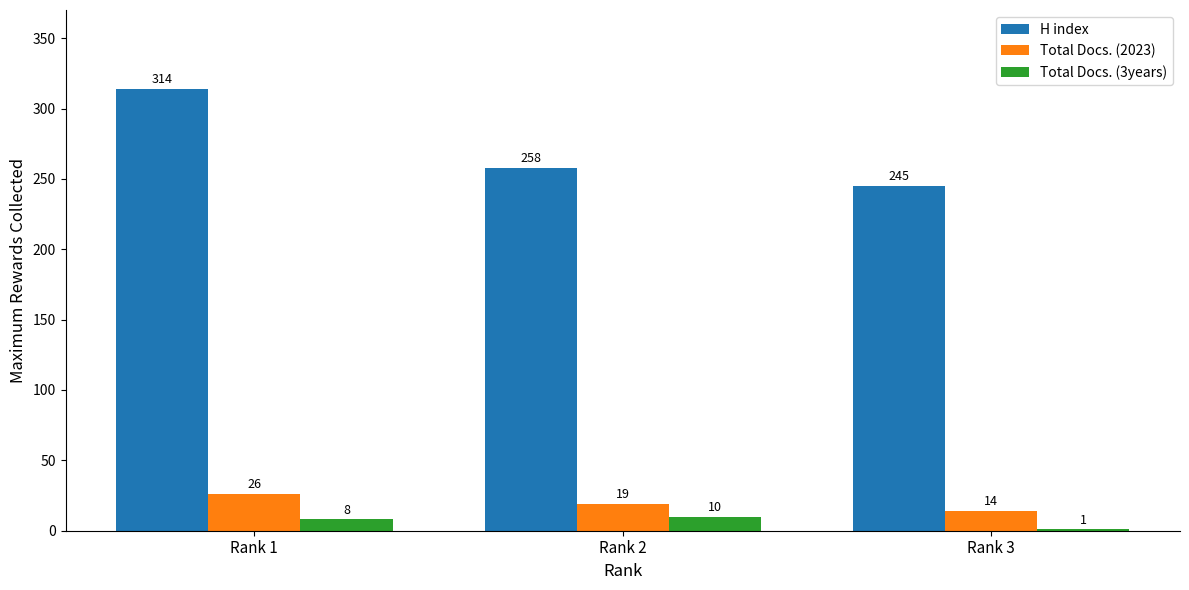

Count the Total Docs. (2023) values in the range 14 to 26.

3